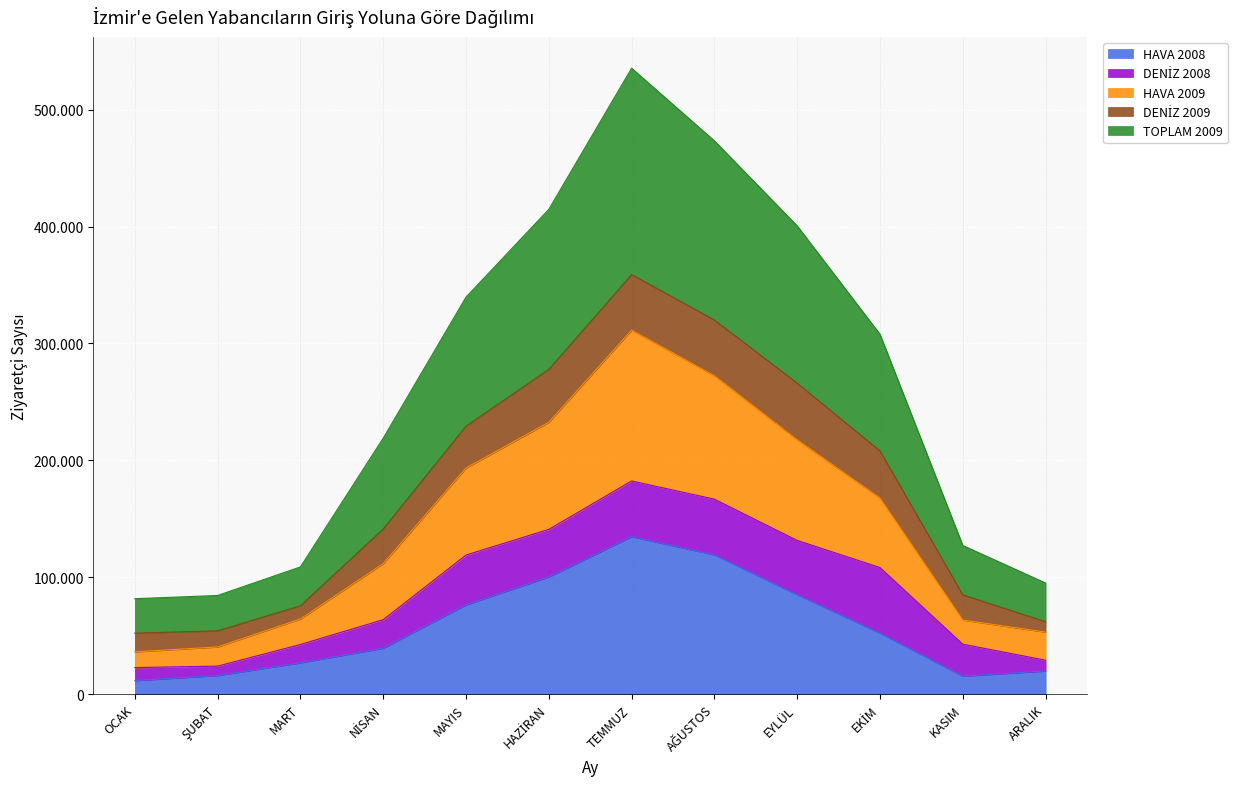

Does the chart display data point markers on the line(s)?

No